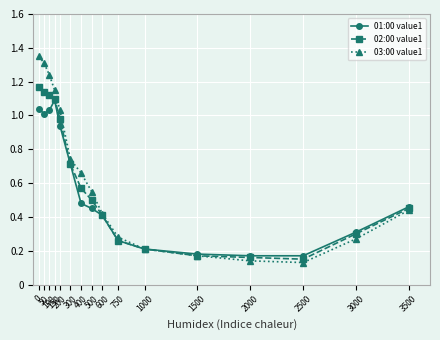

True or false: 02:00 value1 has a value of 1.6 at 200.

False